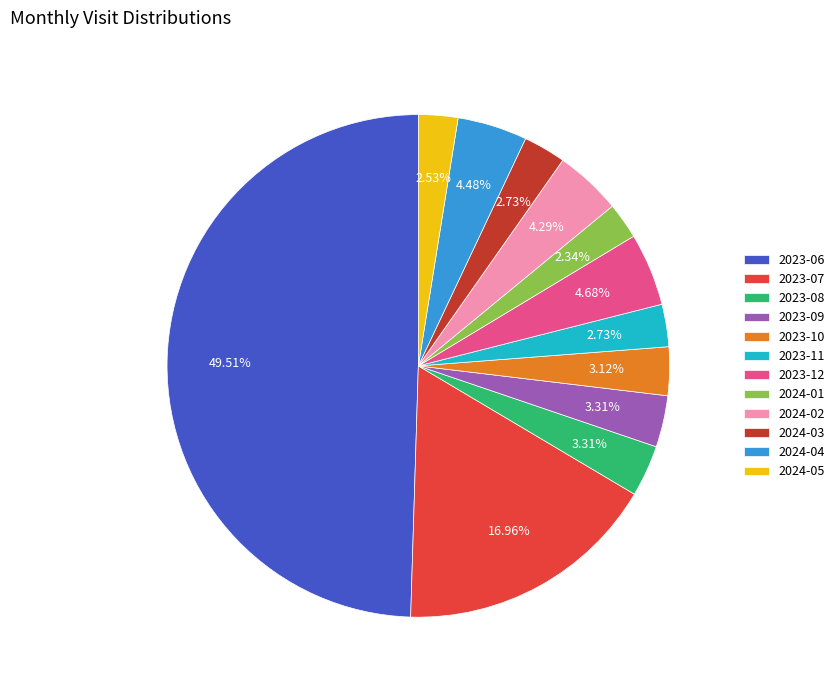

How many segments does this pie chart have?

12